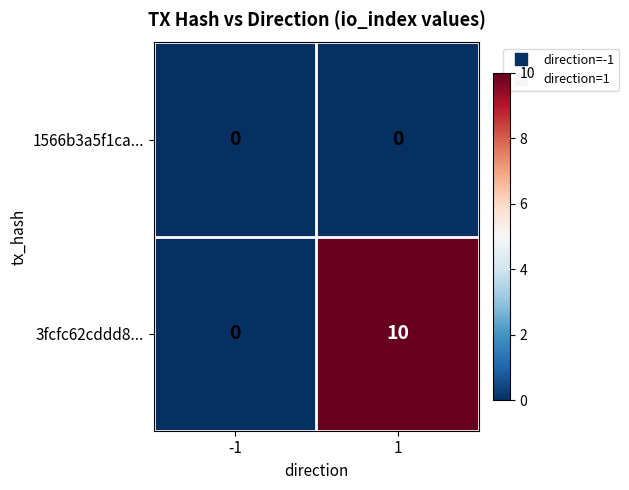

At 1, list the series in order from largest to smallest.

3fcfc62cddd8..., 1566b3a5f1ca...